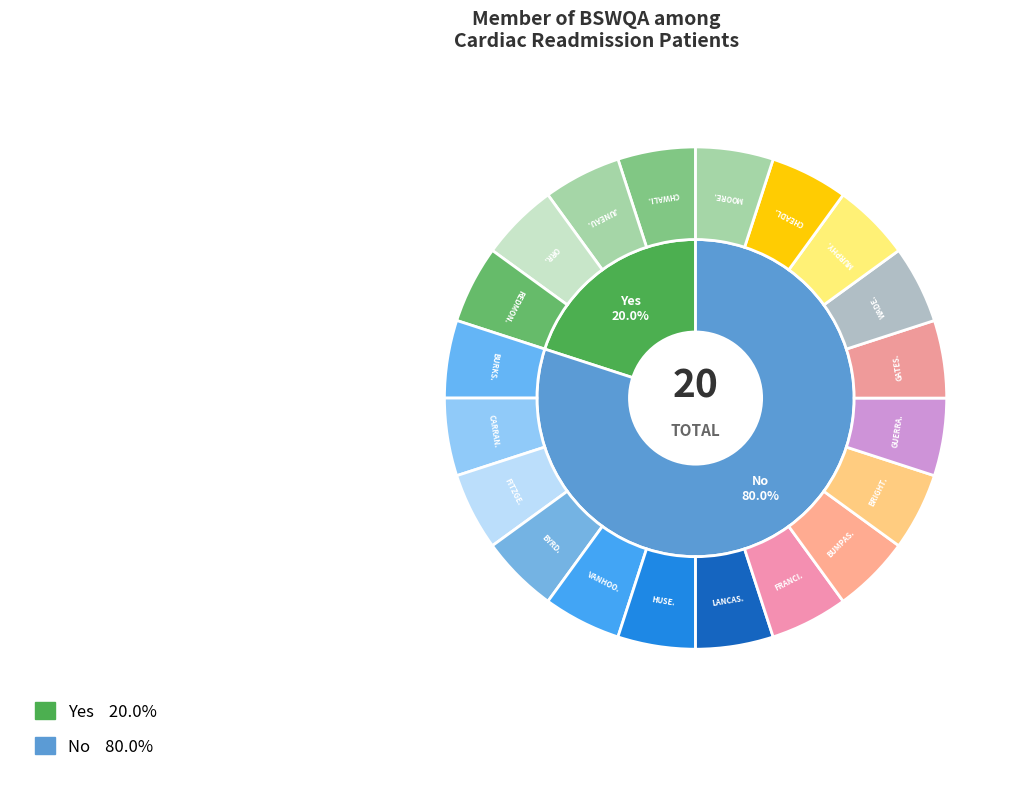

What is the ratio of the value at Yes to the value at No?

0.2